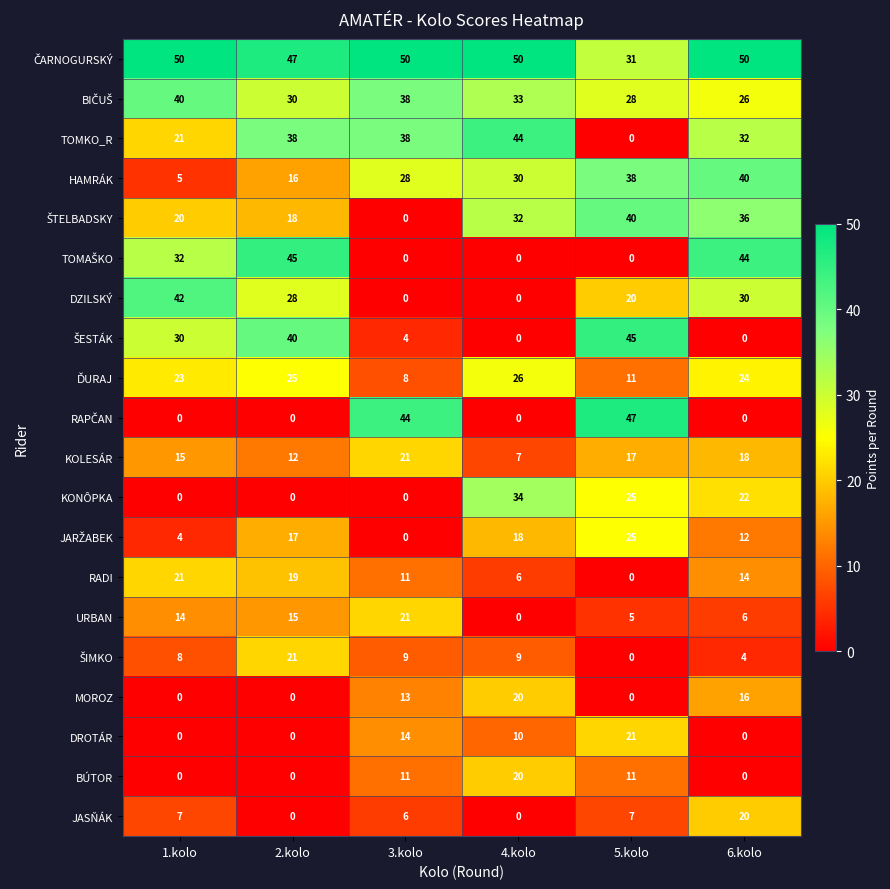

What is the approximate value of BÚTOR at 4.kolo?

20